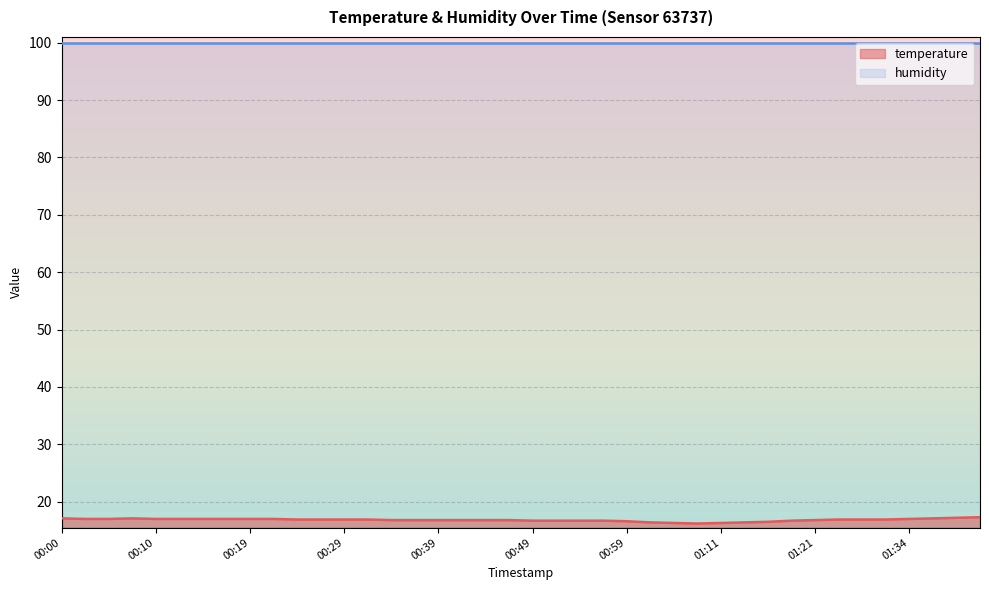

Where is the first local minimum?

01:06